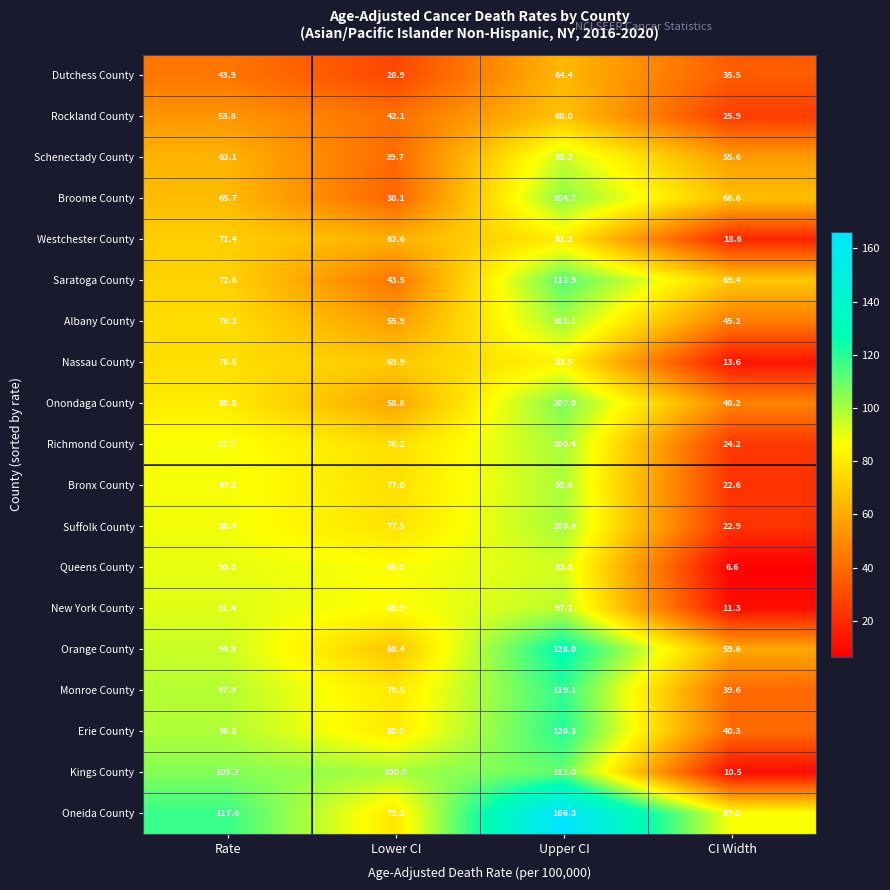

How many series are shown in this chart?

19